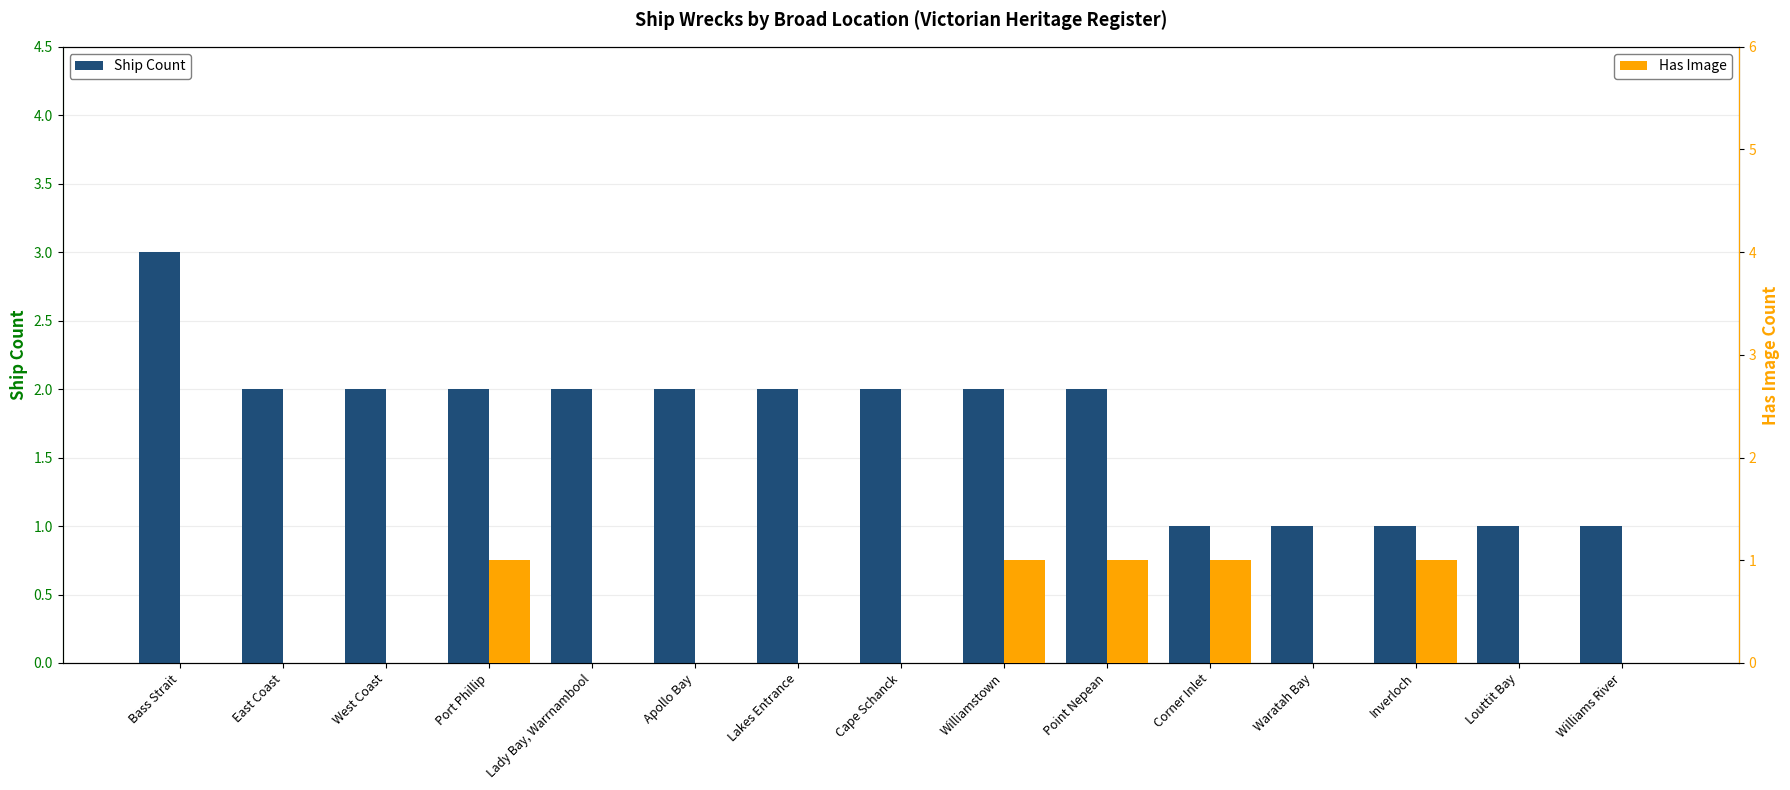

What is the total value across all series at Williamstown?

3